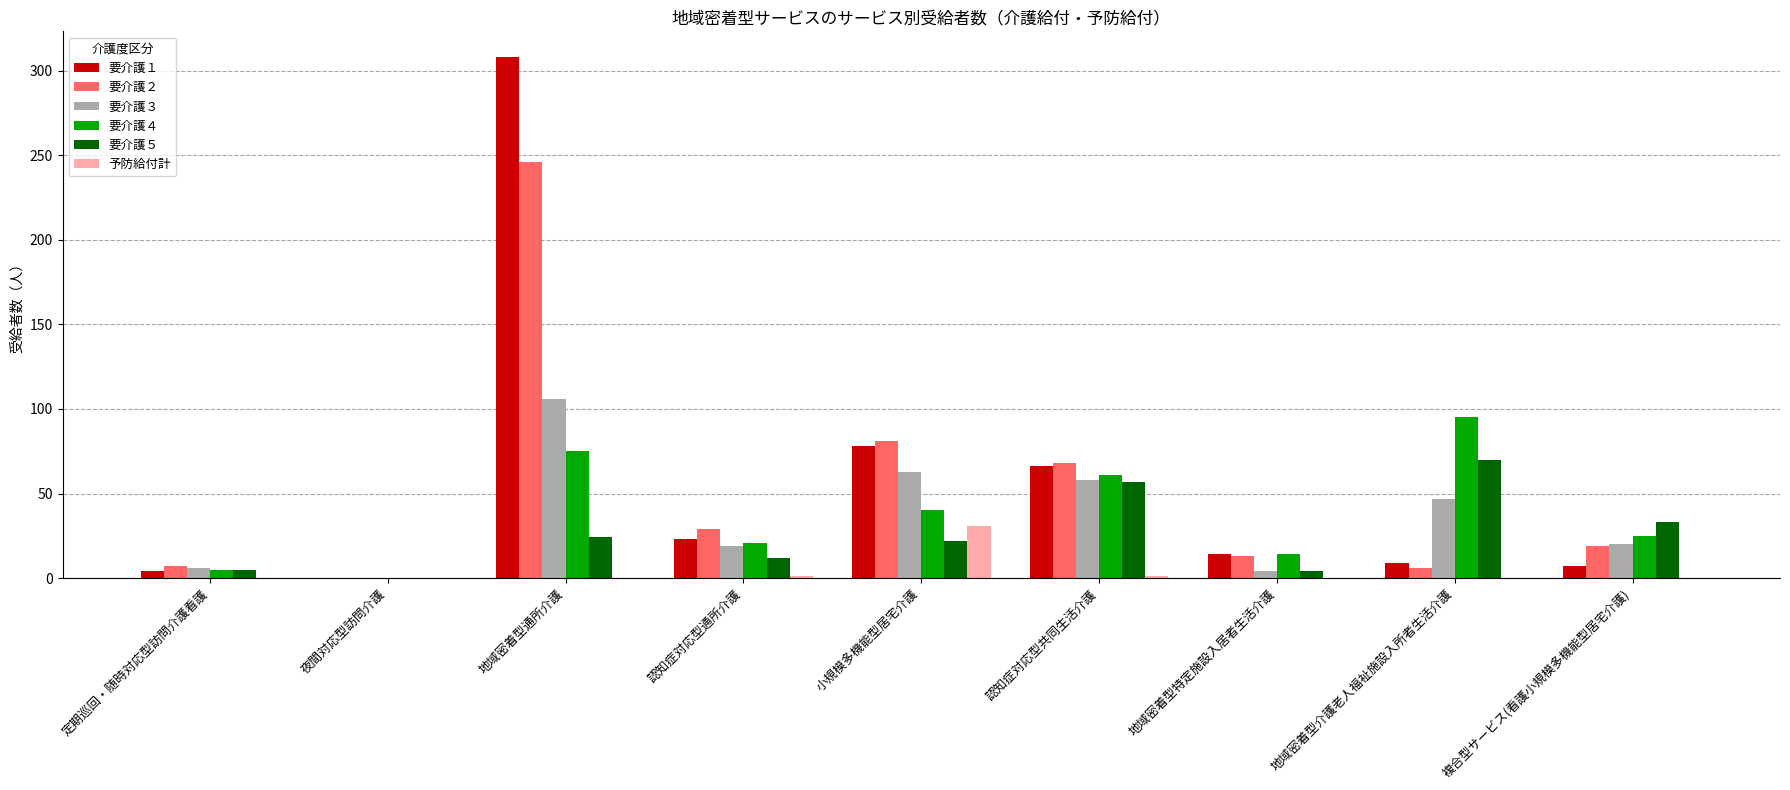

How many distinct data groups are displayed?

6